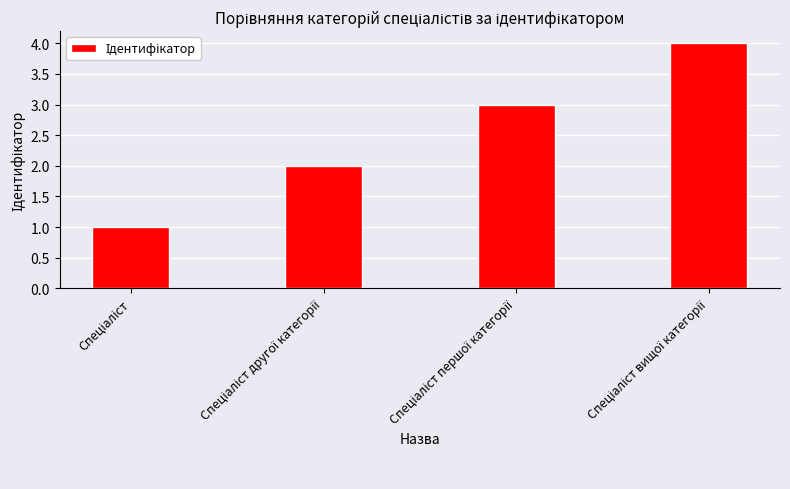

Reading left to right, list all the values displayed in this chart.

1	2	3	4